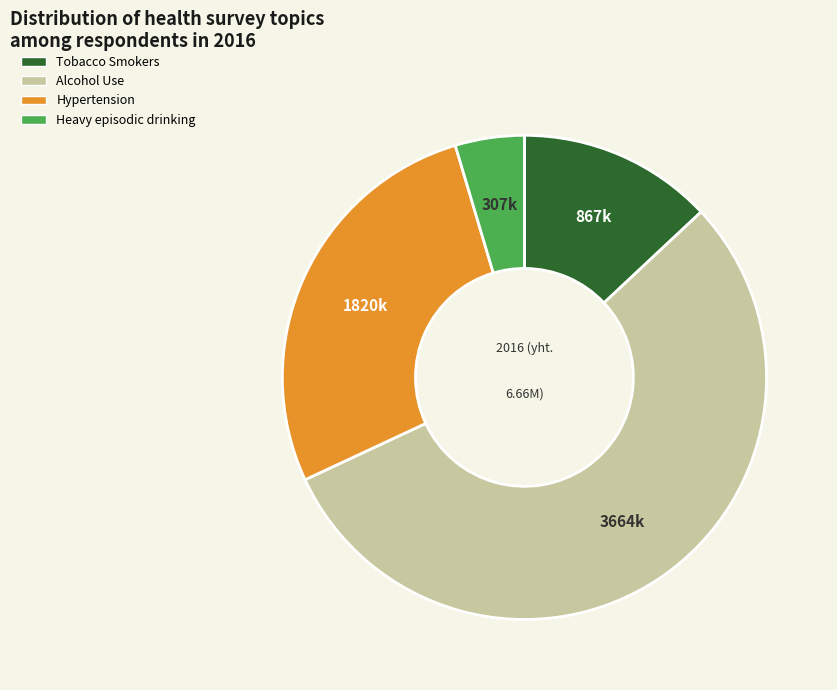

How many slices are in this pie chart?

4